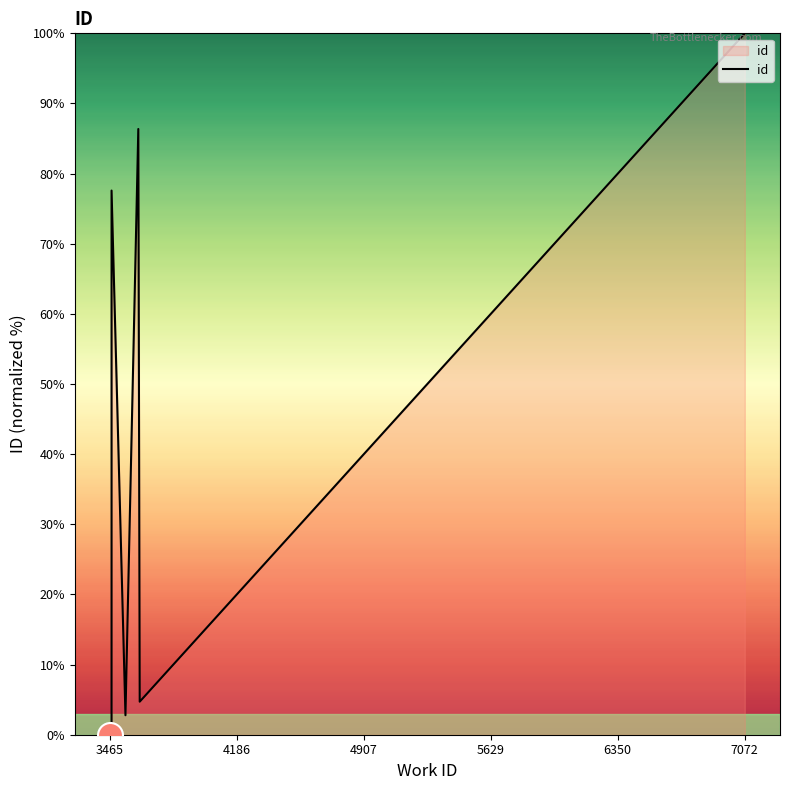

What position from the right is 3465?

10